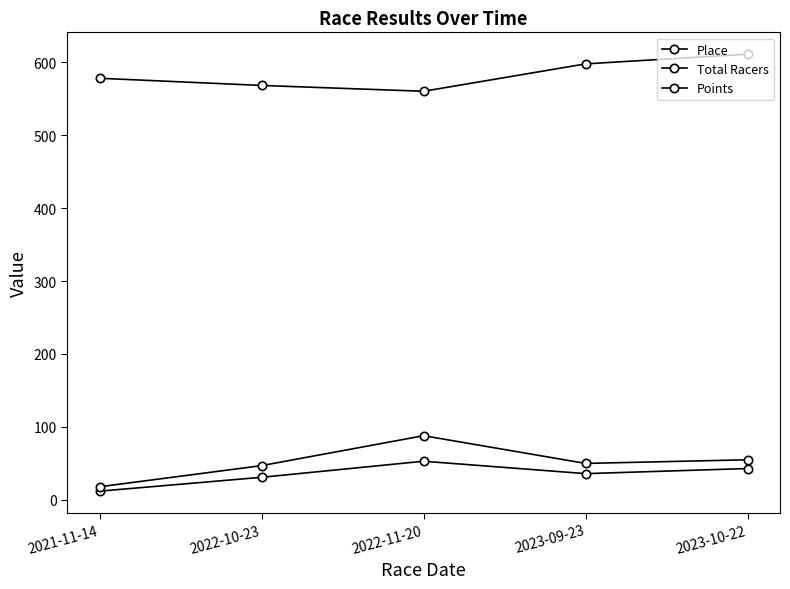

Count the number of categories in the chart.

5